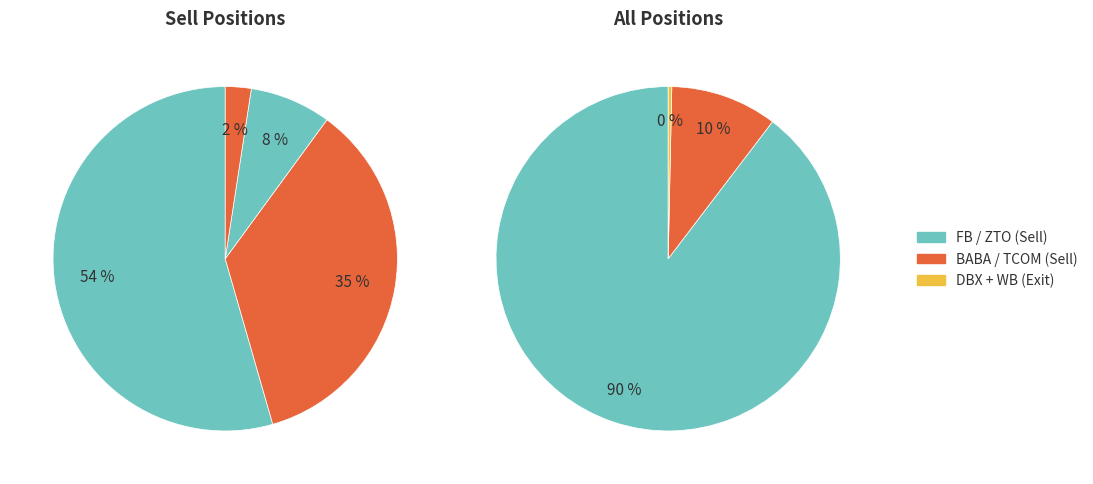

To the nearest percent, what is the difference between the ALIBABA GROUP HOLDING LIMITED and ZTO EXPRESS (CAYMAN) INC slice percentages?

28%